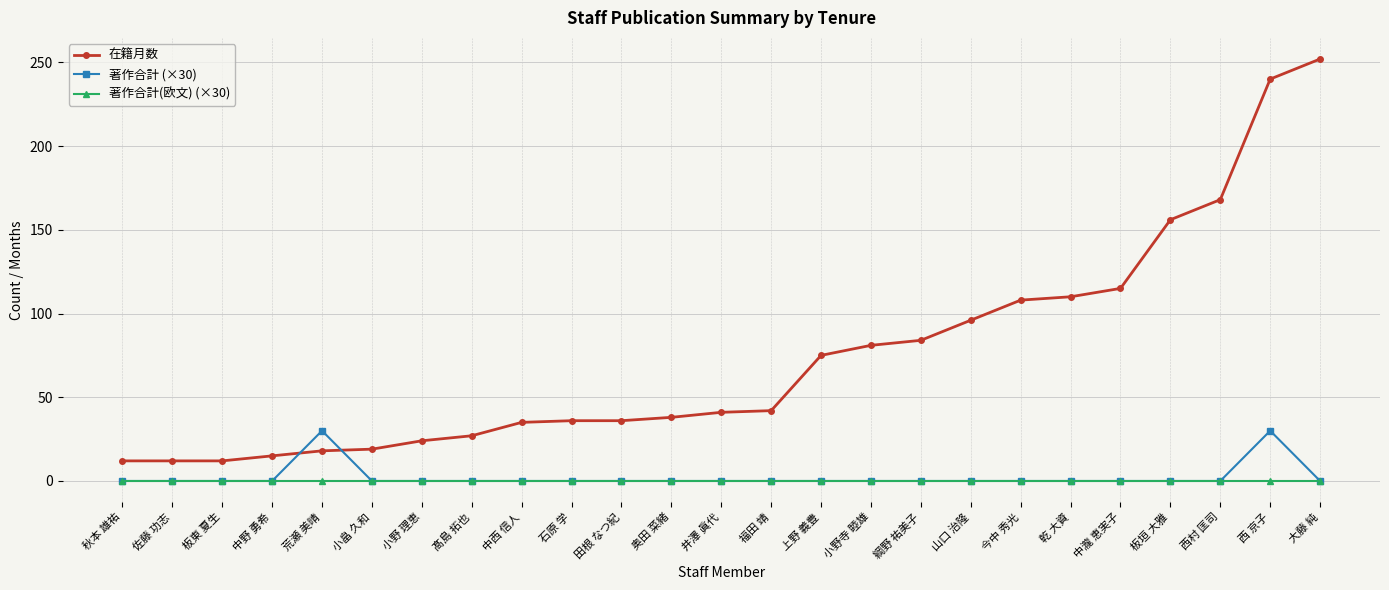

Which series has the widest spread of values?

在籍月数